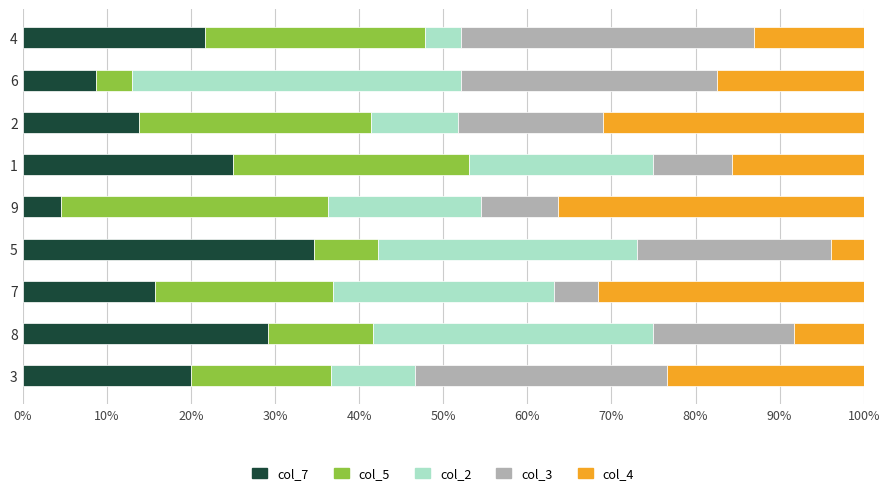

Is it true that col_7 equals 4.4 at 2?

False